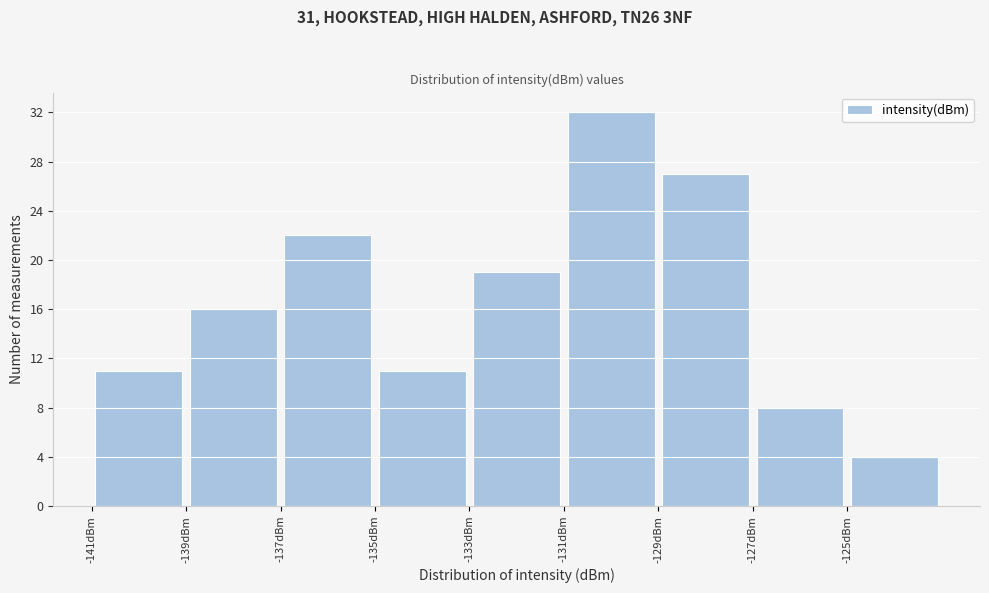

Which range on the x-axis has the tallest bar?

-131 to -129